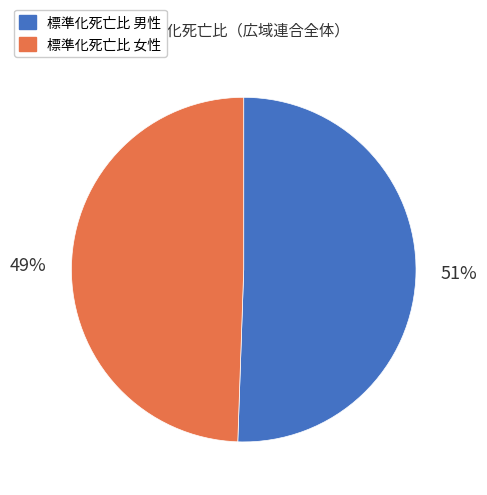

Is there a majority slice in this chart?

Yes